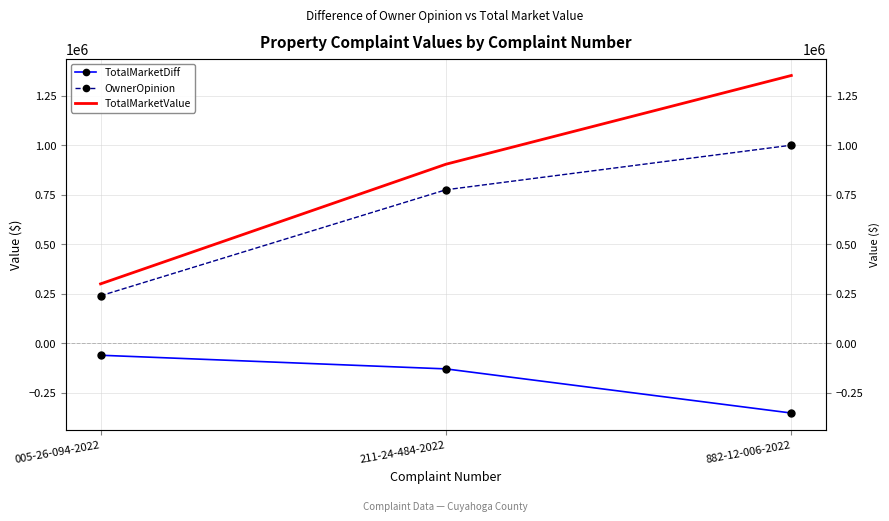

Which series has the largest total across all categories?

TotalMarketValue